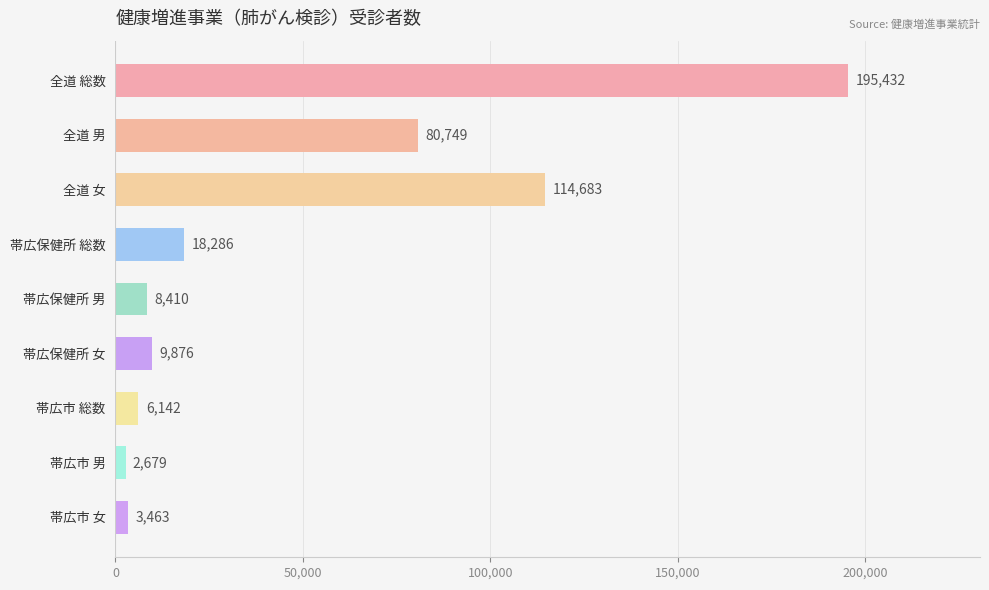

Rank the categories by value from lowest to highest.

帯広市 男, 帯広市 女, 帯広市 総数, 帯広保健所 男, 帯広保健所 女, 帯広保健所 総数, 全道 男, 全道 女, 全道 総数